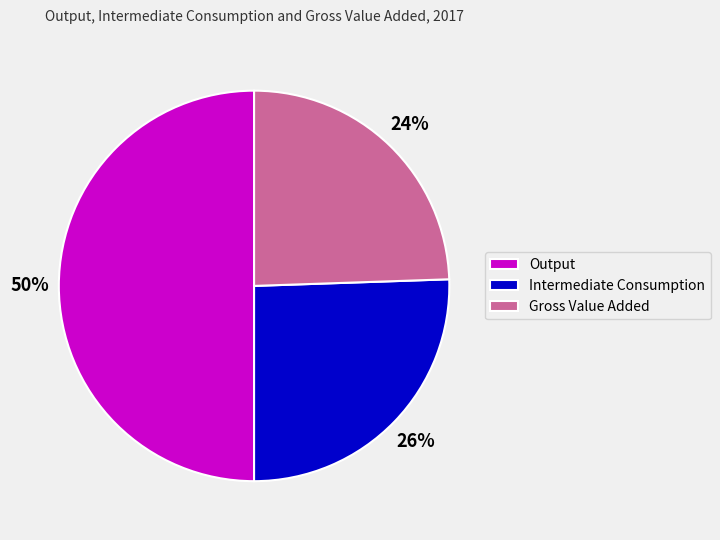

Rank the categories by value from lowest to highest.

Gross Value Added, Intermediate Consumption, Output